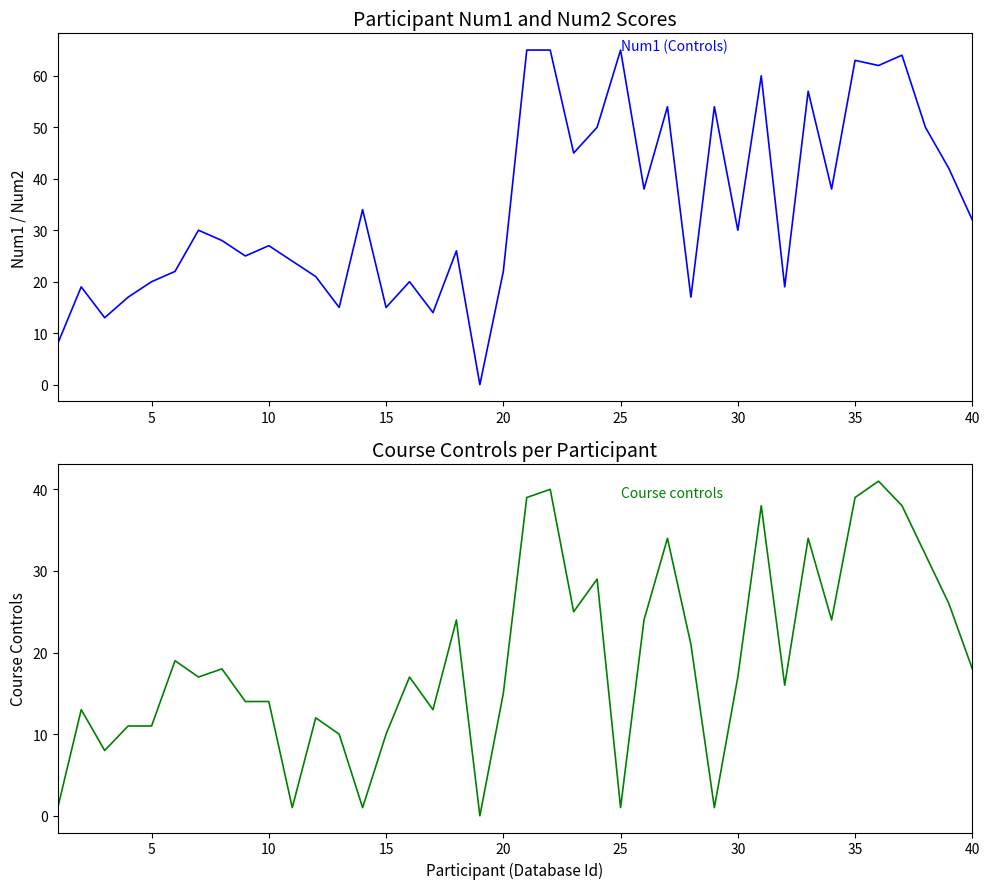

What is the difference between the maximum and minimum values in the Num1 (Controls) series?

65